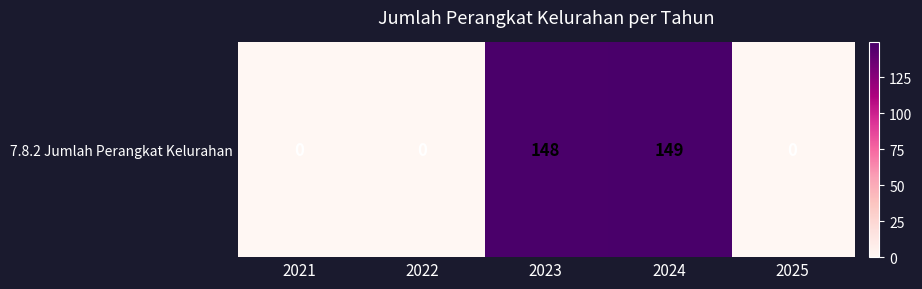

Count the number of values greater than 0.

2